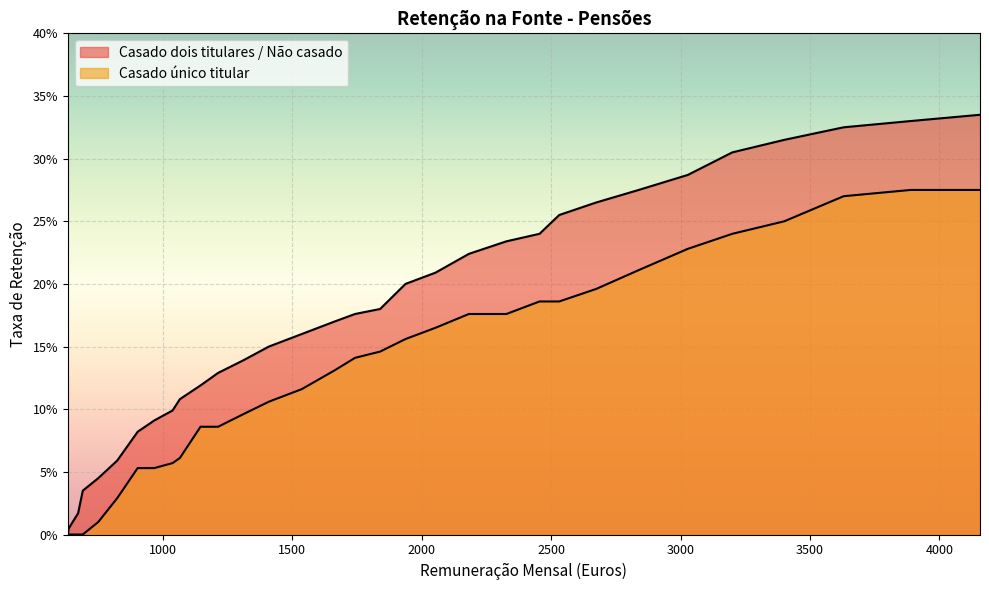

Is it true that Casado dois titulares / Não casado equals 0.1 at 1409?

False